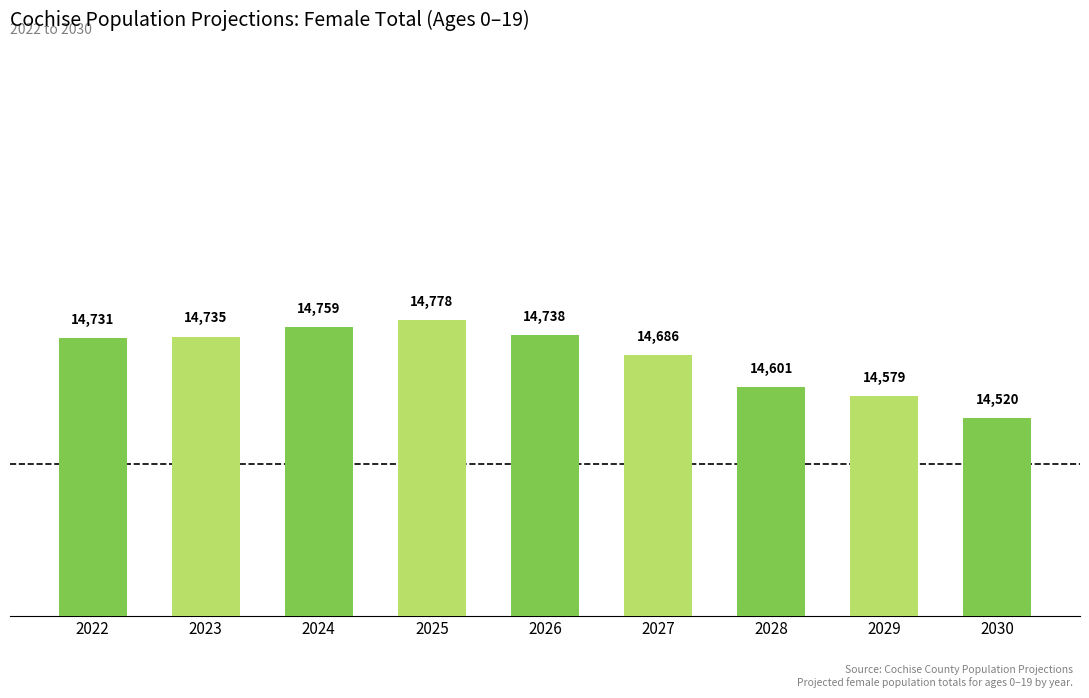

Is it true that the value at 2022 is 14731.3?

True